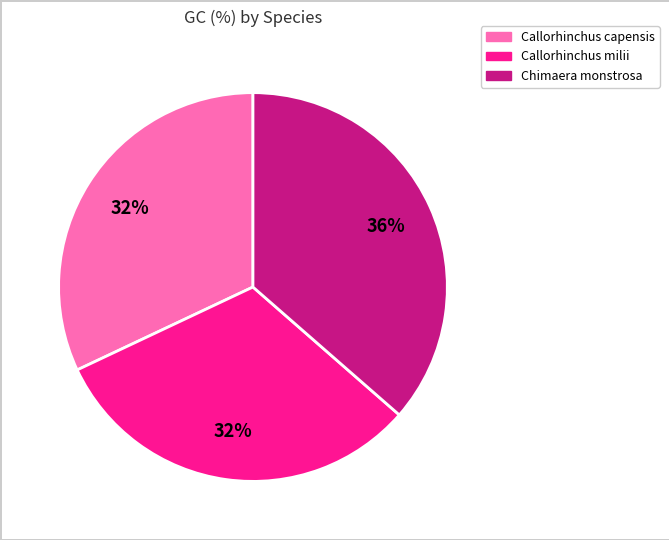

What is the ratio of the value at Callorhinchus capensis to the value at Callorhinchus milii?

1.0